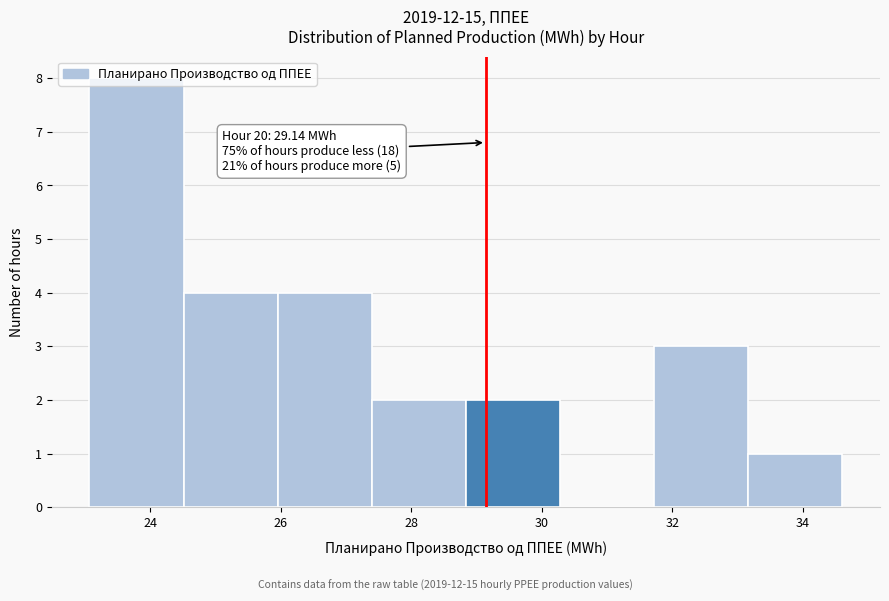

Which range on the x-axis has the tallest bar?

23.0 to 24.6